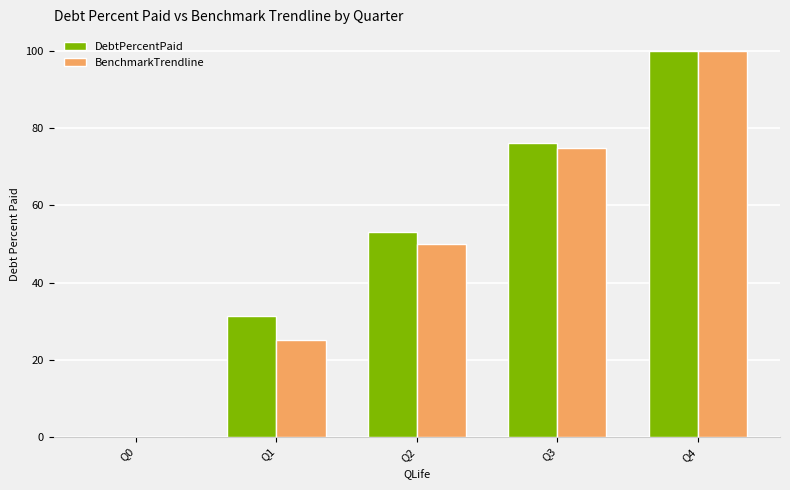

Which series changed the most between Q0 and Q2?

DebtPercentPaid